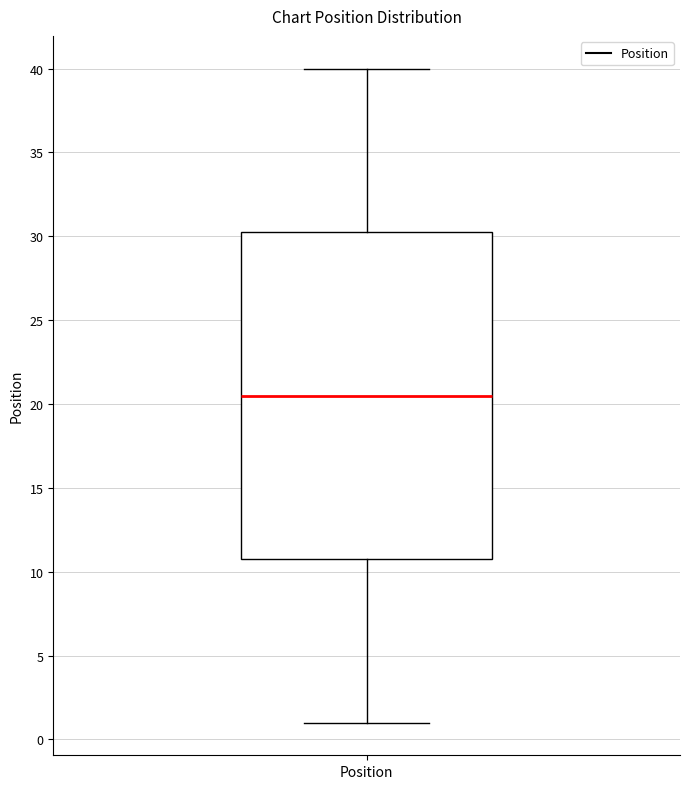

Where is the upper edge of the box for Position on the y-axis? The values are not printed on the chart, so give them approximately, as read against the axis.

30.5